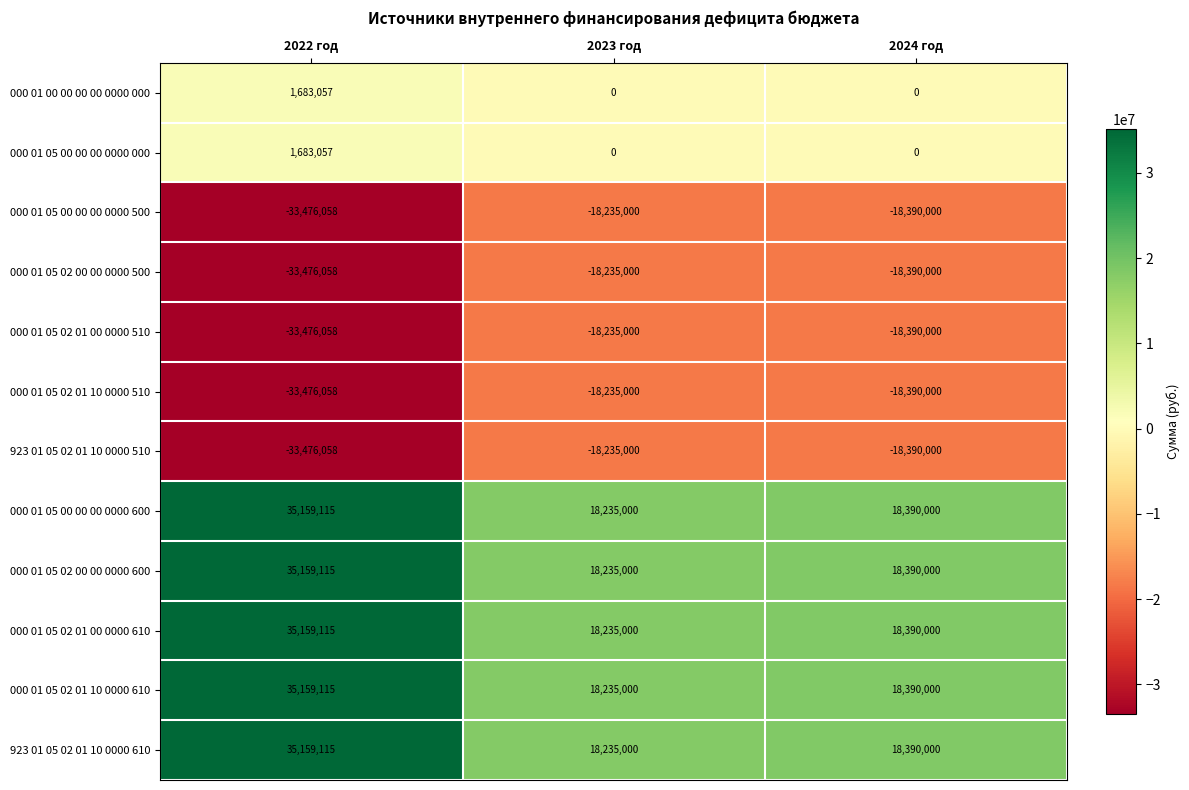

What is the average value of the 000 01 05 02 01 00 0000 610 series?

23928038